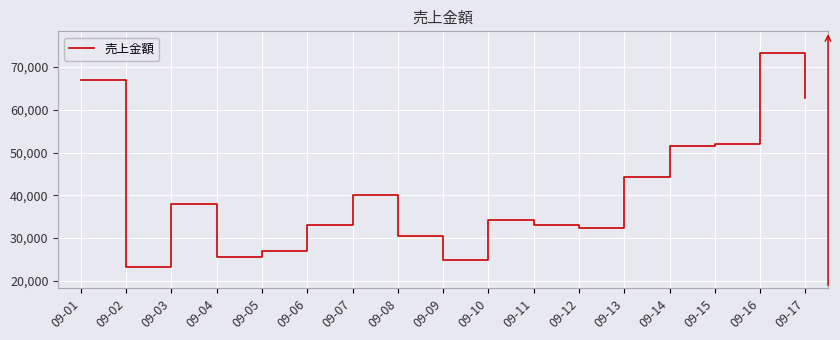

What is the maximum value shown in the chart?

73360